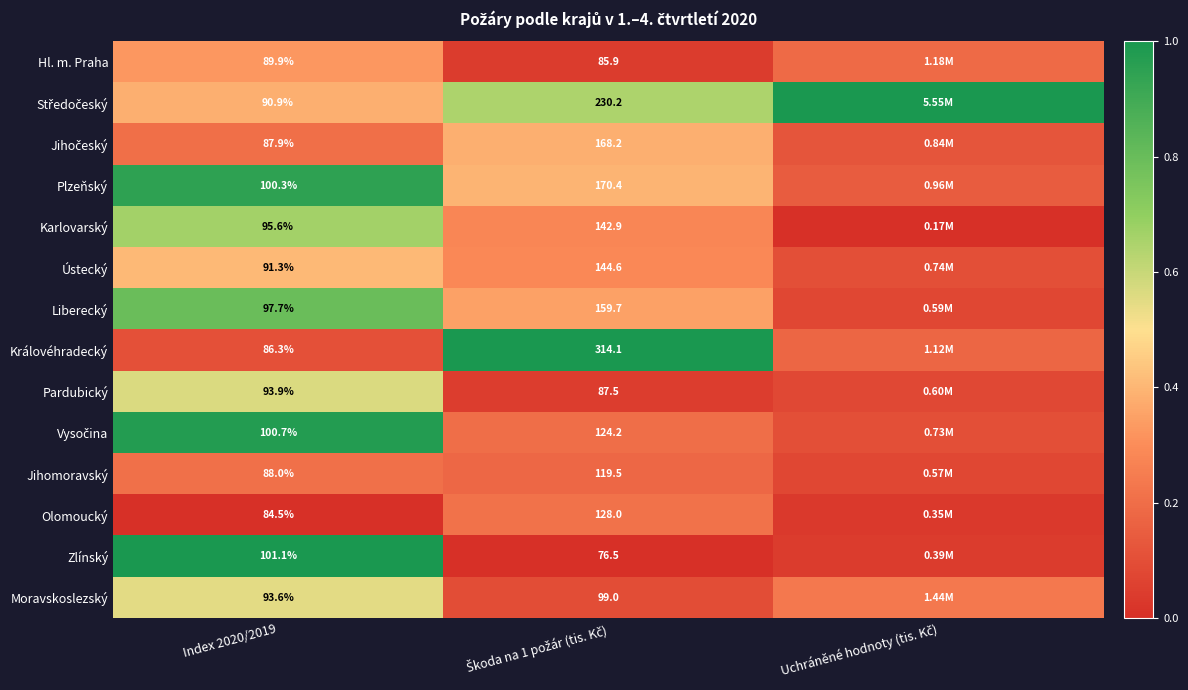

Is the value of Karlovarský at Škoda na 1 požár (tis. Kč) greater than the value of Královéhradecký at Uchráněné hodnoty (tis. Kč)?

Yes